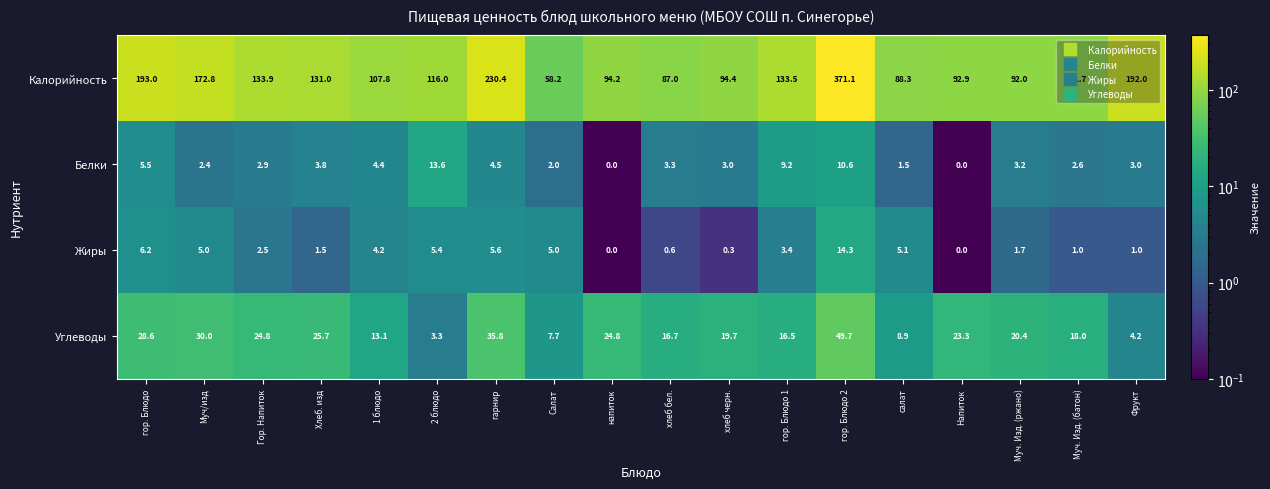

Count the number of categories in the chart.

18